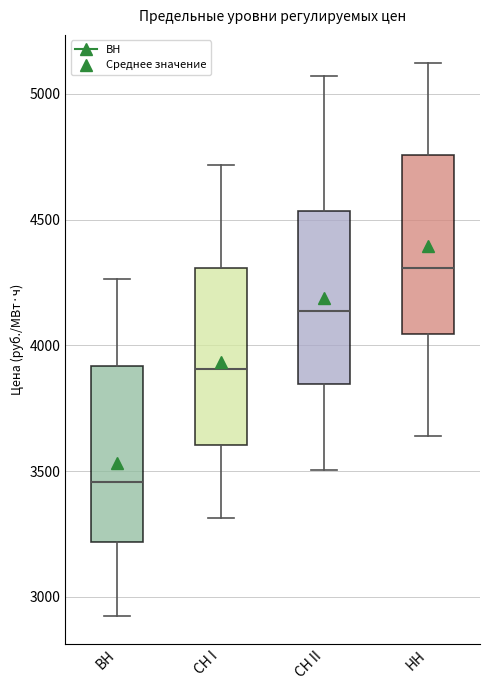

Which box's median line is the lowest?

ВН